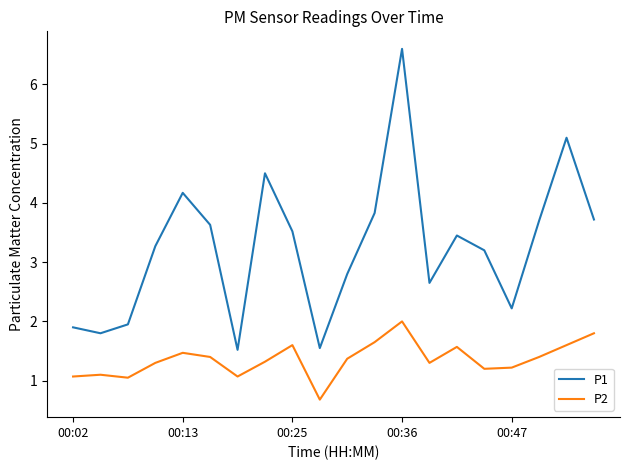

Which series has the largest range (max minus min)?

P1